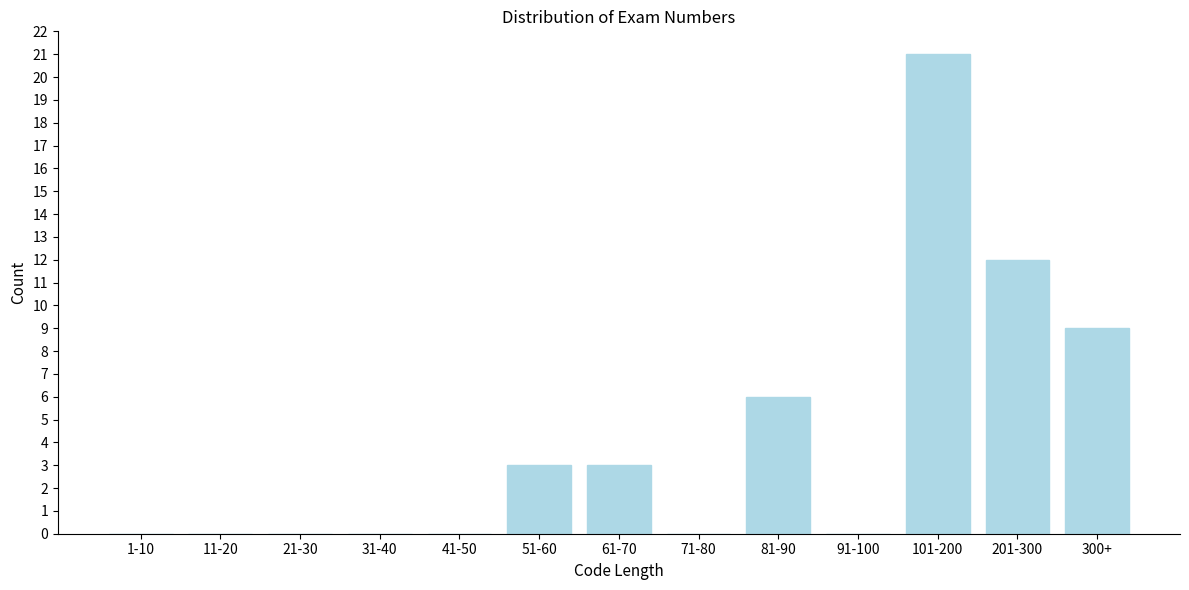

Reading right to left, list all the values displayed in this chart.

300+=9	201-300=12	101-200=21	91-100=0	81-90=6	71-80=0	61-70=3	51-60=3	41-50=0	31-40=0	21-30=0	11-20=0	1-10=0